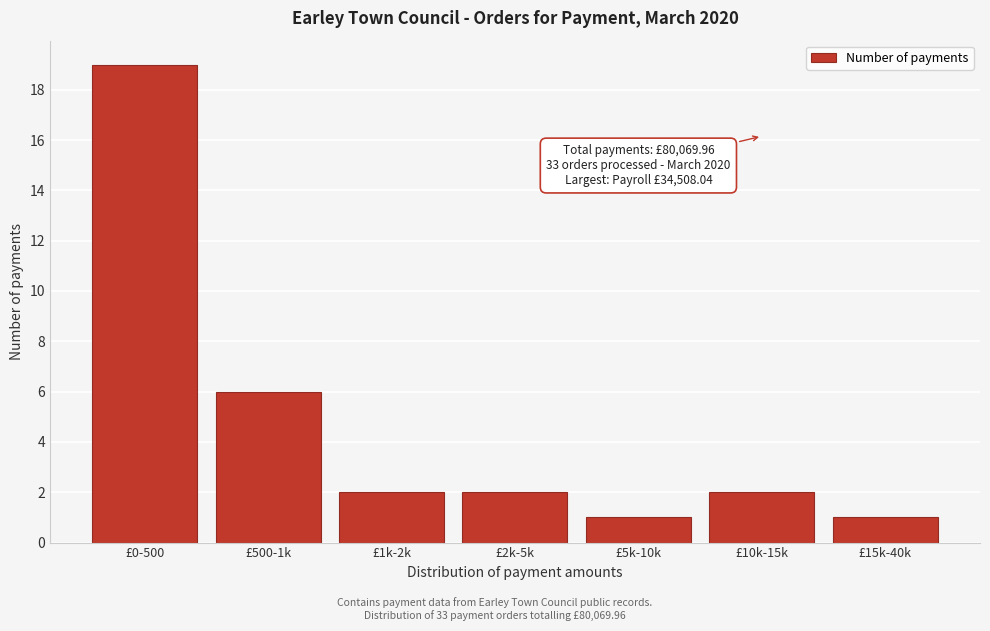

Reading left to right, list all the values displayed in this chart.

£0-500=19	£500-1k=6	£1k-2k=2	£2k-5k=2	£5k-10k=1	£10k-15k=2	£15k-40k=1